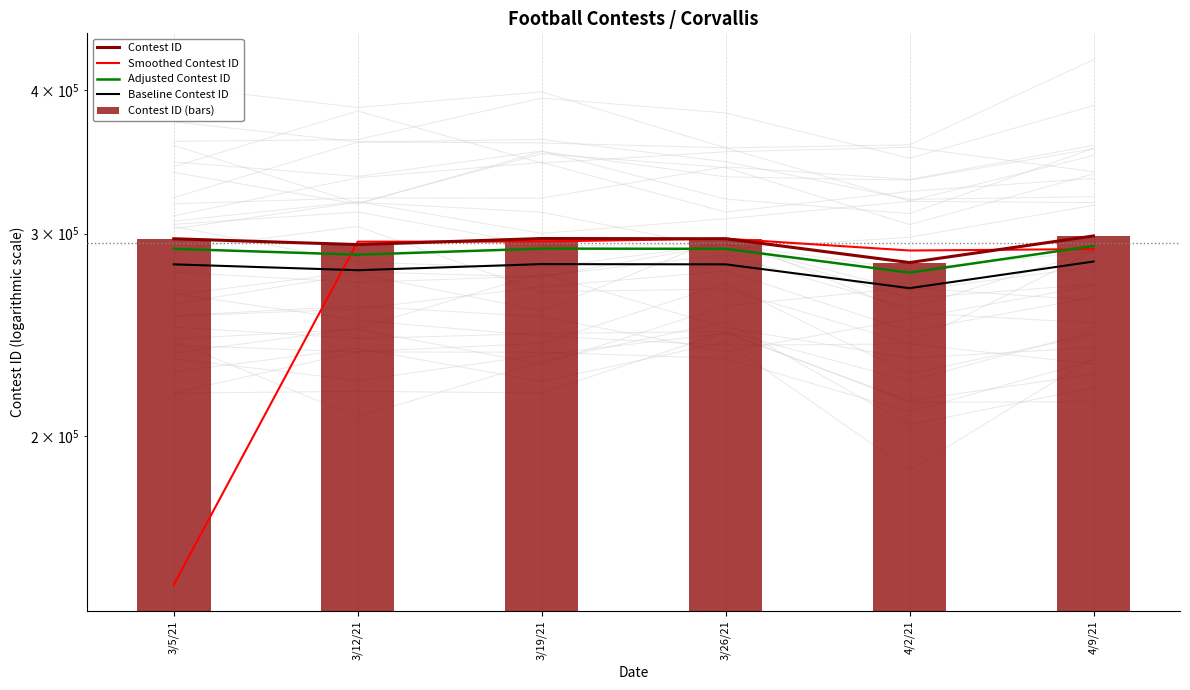

Count the number of categories in the chart.

6